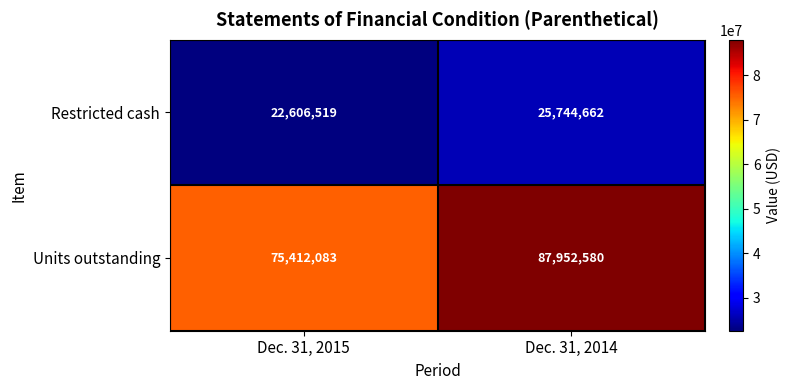

At Dec. 31, 2014, list the series in order from smallest to largest.

Restricted cash, Units outstanding